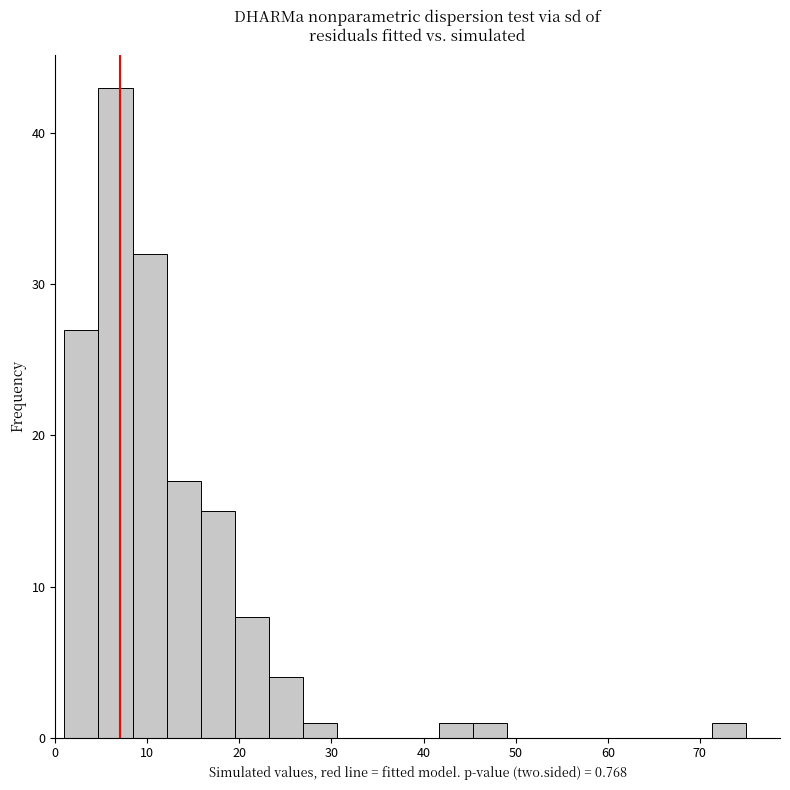

Around what value on the x-axis is the tallest bar? Give the approximate position of its centre, as read against the axis.

7